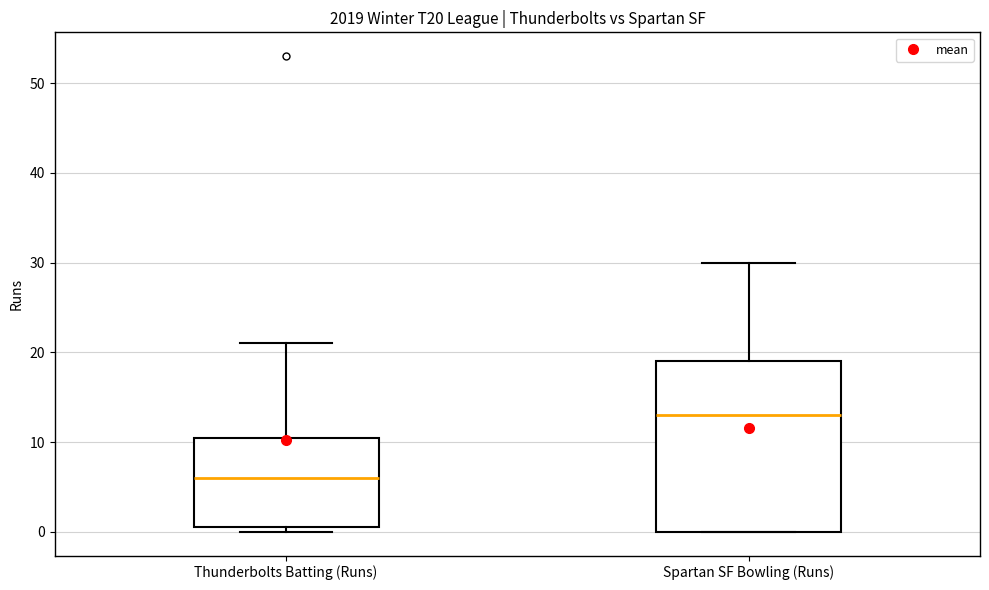

Comparing the boxes themselves (not the whiskers), which one is the tallest?

Spartan SF Bowling (Runs)